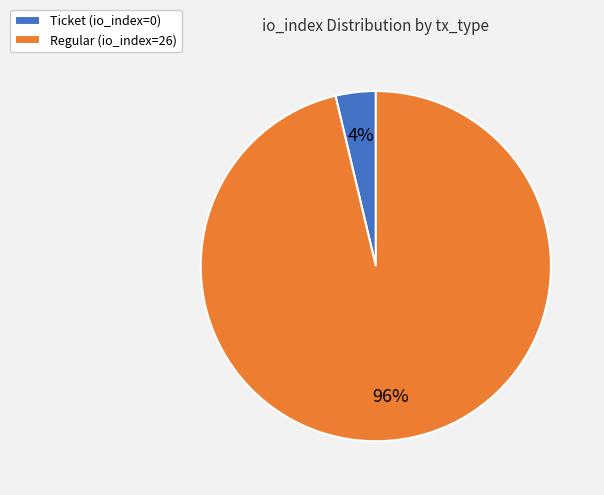

True or false: Ticket (io_index=0) accounts for 13% of the total.

False